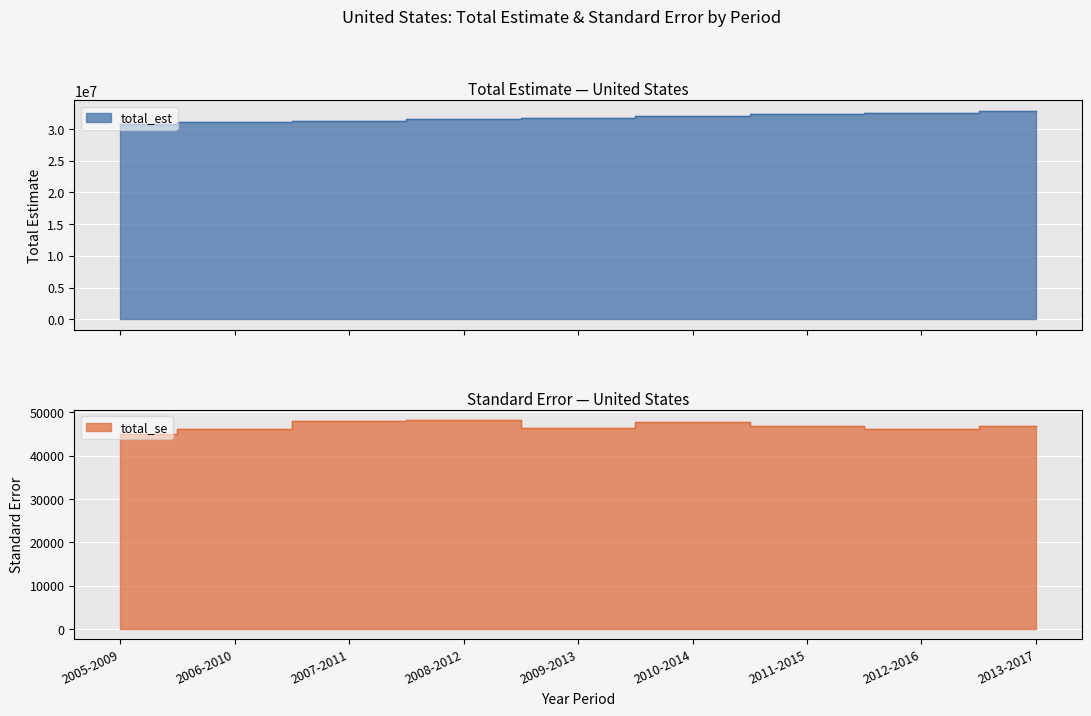

What is the difference between the total_est values at 2013-2017 and 2005-2009?

2093090.0